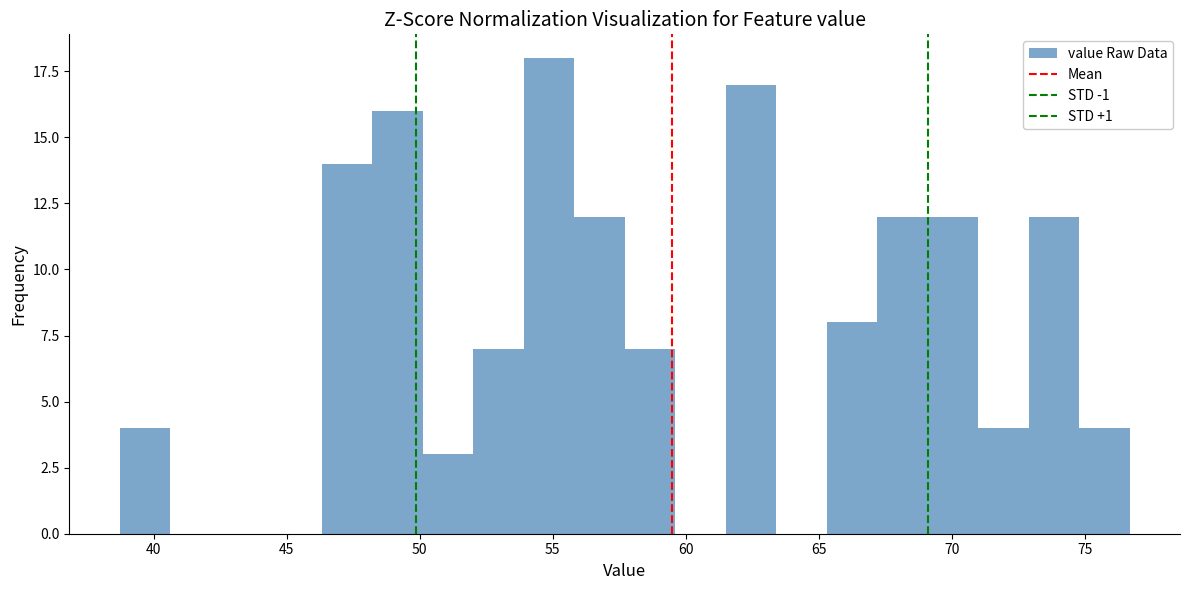

Around what value on the x-axis is the tallest bar? Give the approximate position of its centre, as read against the axis.

55.0